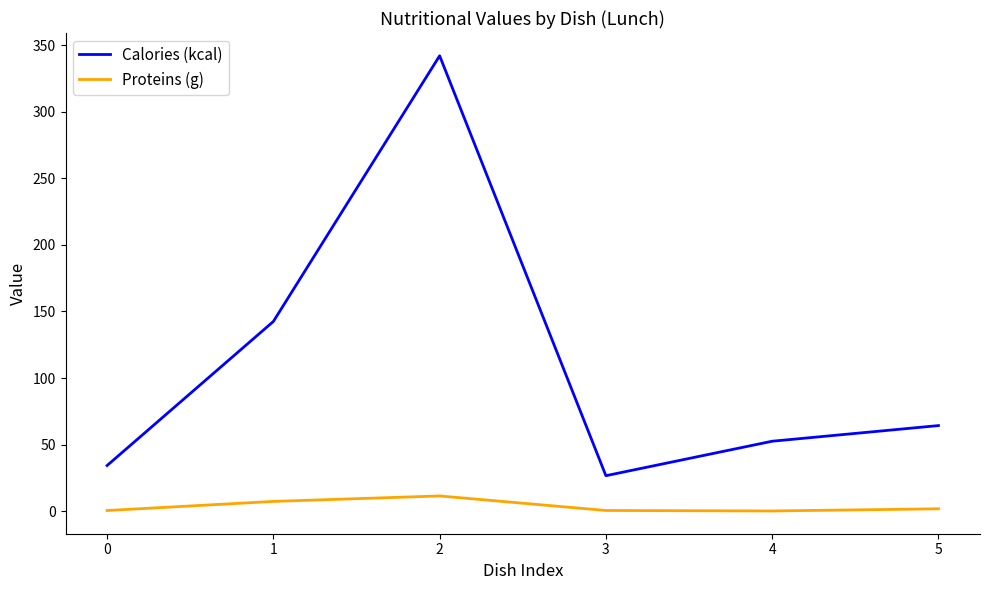

What is the approximate value of Proteins (g) at 1?

7.4